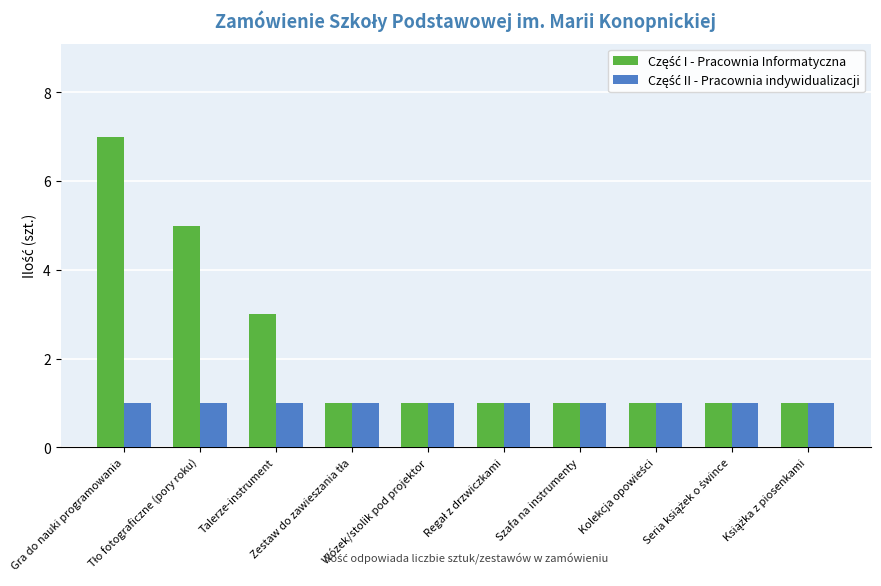

Does the chart contain stacked bars?

No